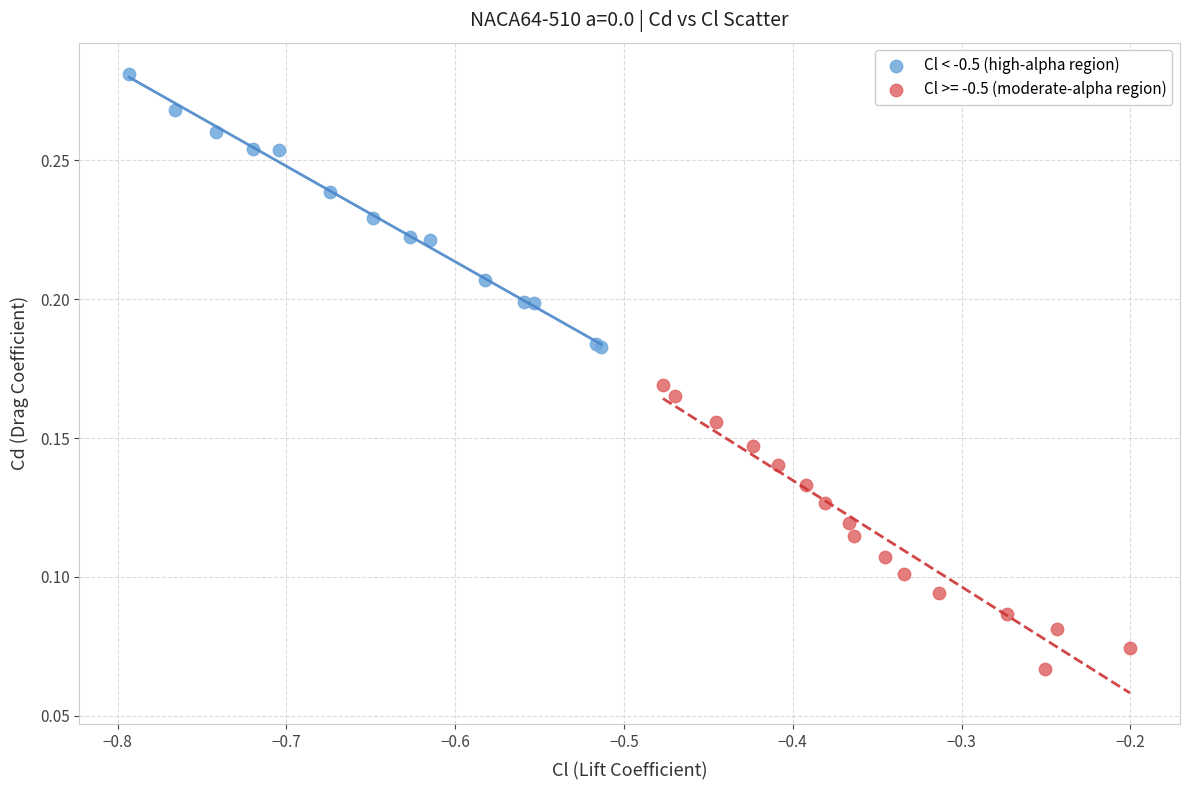

Which series reaches the maximum Y coordinate?

Cl < -0.5 (high-alpha region)